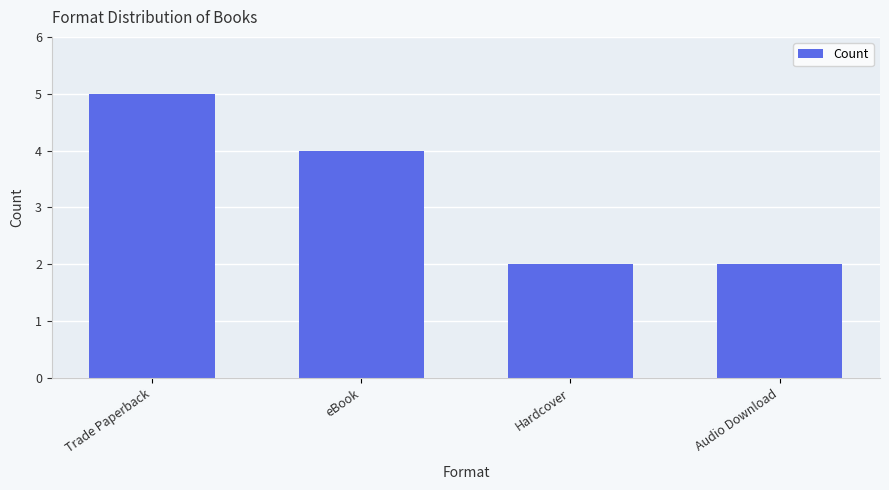

What is the sum of the values at Hardcover and Trade Paperback?

7